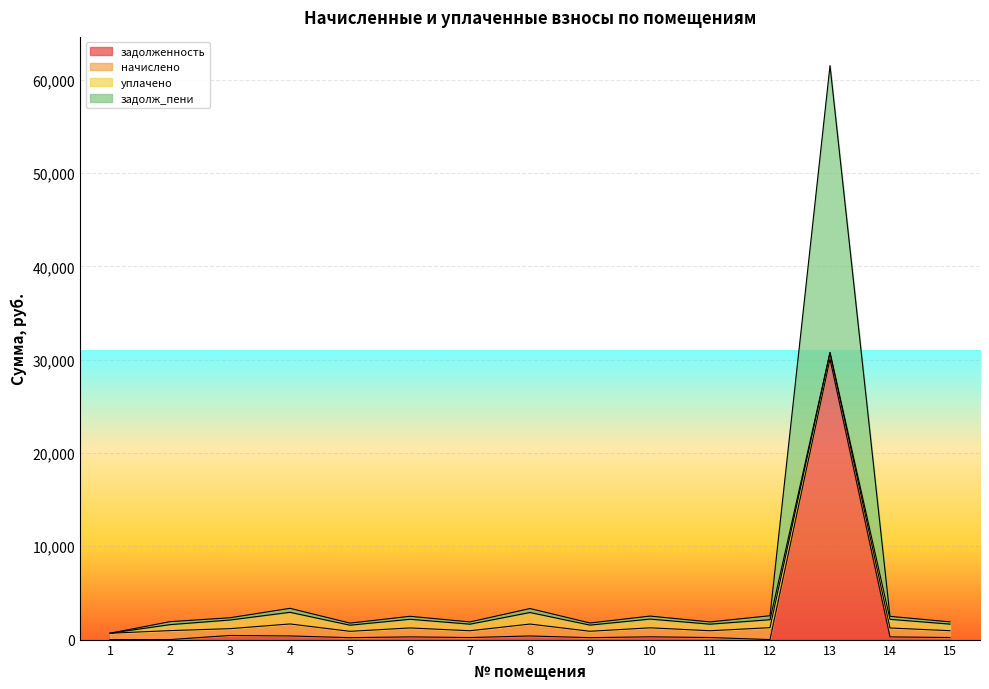

What is the greatest value displayed?

30754.2